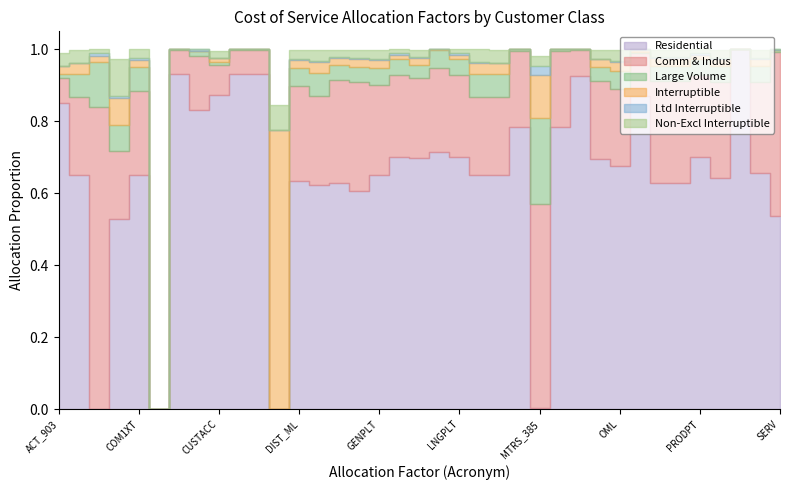

What is the total value across all series at OTHREV?

1.0